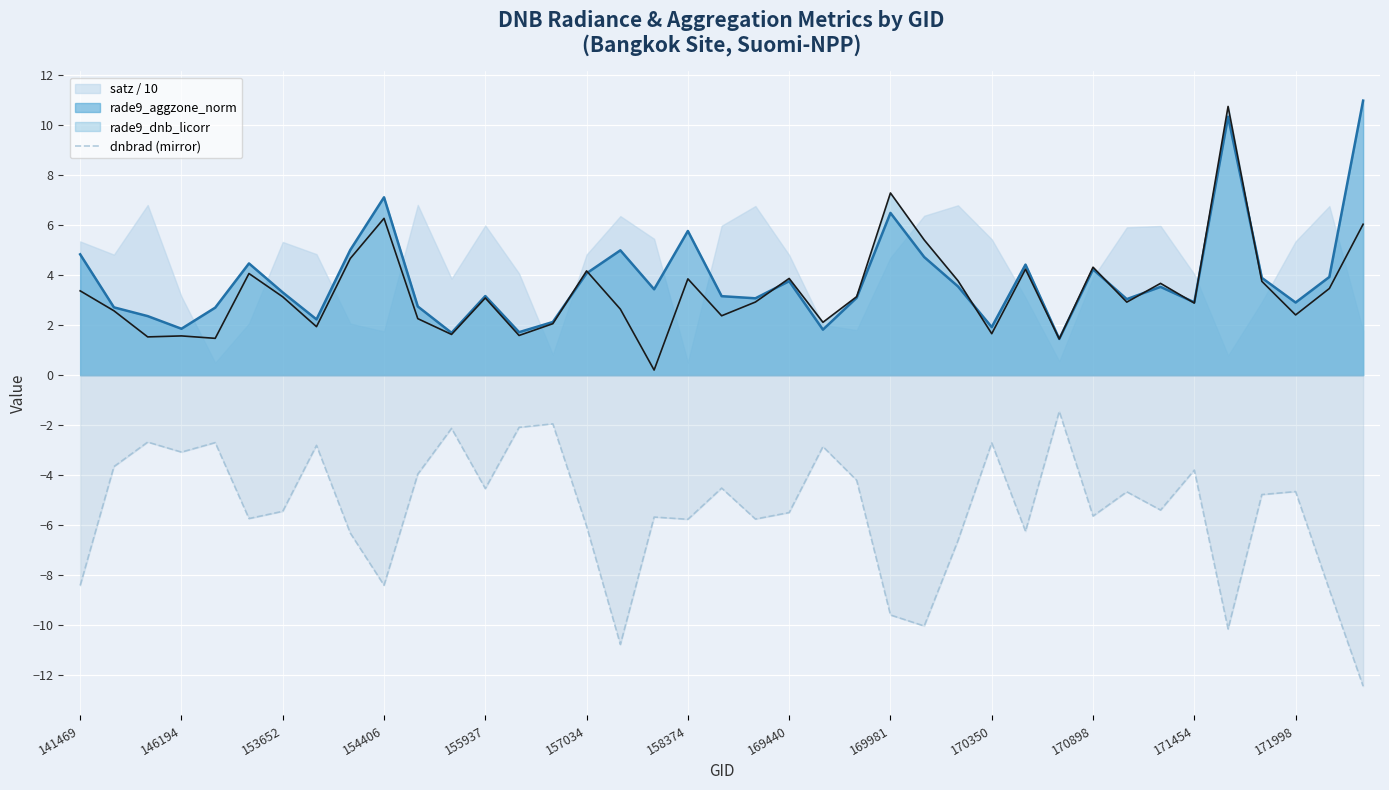

What is the highest value of the rade9_dnb_licorr series?

10.8